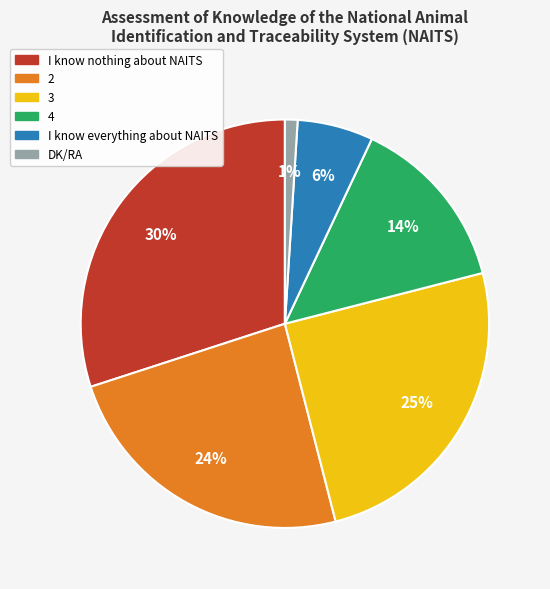

Which category has the biggest portion of the pie?

I know nothing about NAITS